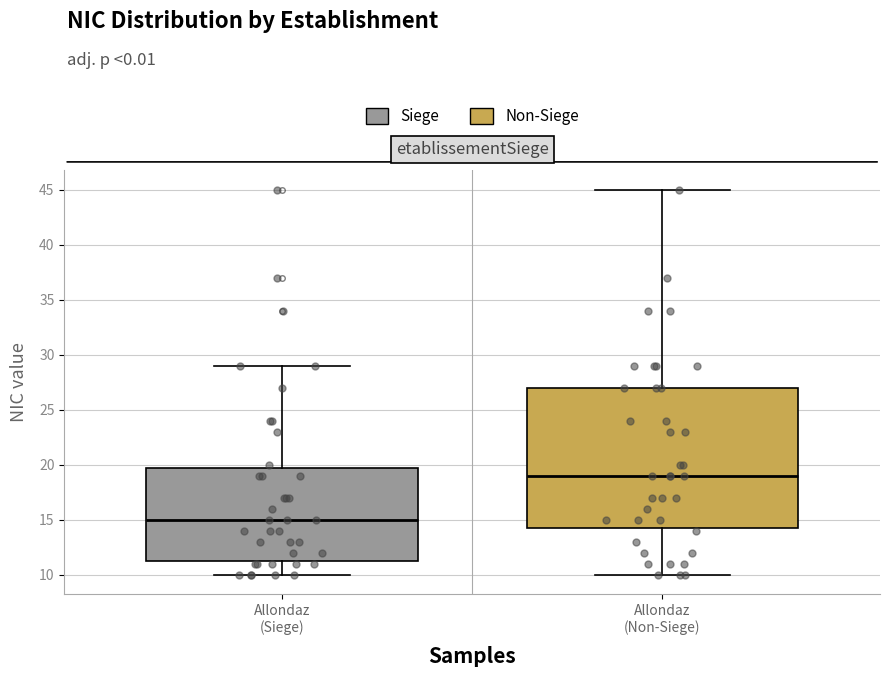

Reading left to right, read every box against the y-axis: the position of its median line, the range the box covers, and the ends of its whiskers. The values are not printed on the chart, so give them approximately, as read against the axis.

Allondaz (Siege): median 15.0, box 11.5 to 20.0, whiskers 10.0 to 29.0
Allondaz (Non-Siege): median 19.0, box 14.5 to 27.0, whiskers 10.0 to 45.0